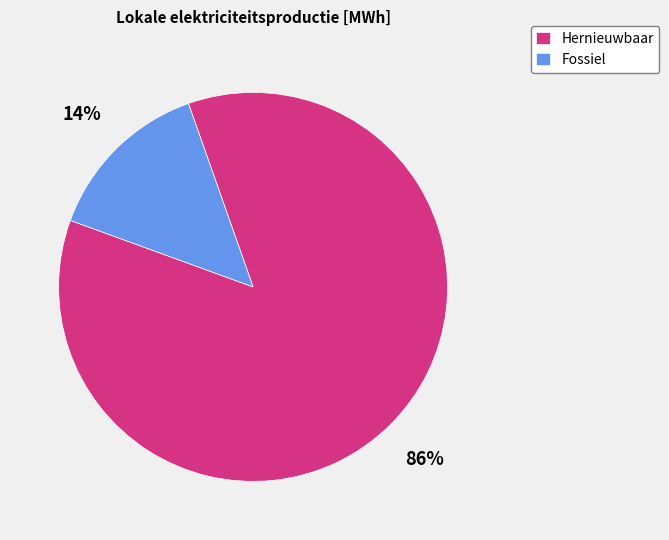

To the nearest percent, what is the difference between the Fossiel and Hernieuwbaar slice percentages?

72%